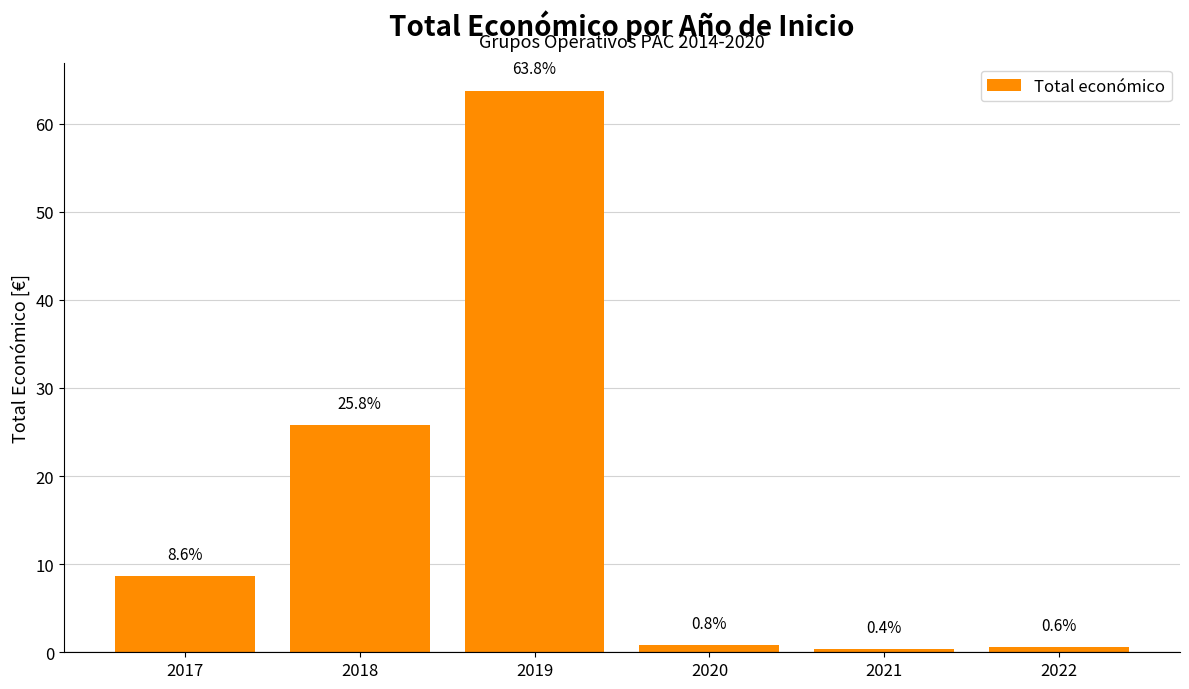

What is the difference between the maximum and minimum values?

63.4